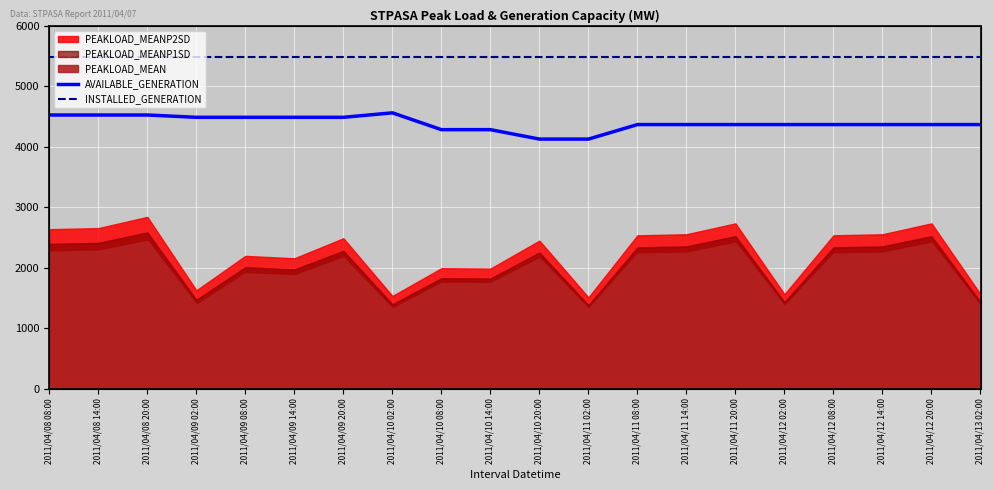

At how many categories does at least one series exceed 4864?

20